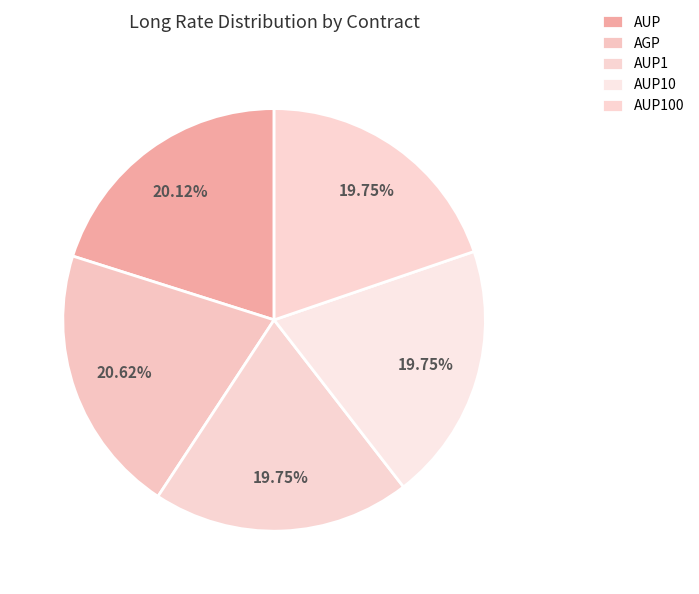

Rank the categories by value from highest to lowest.

AGP, AUP, AUP1, AUP10, AUP100